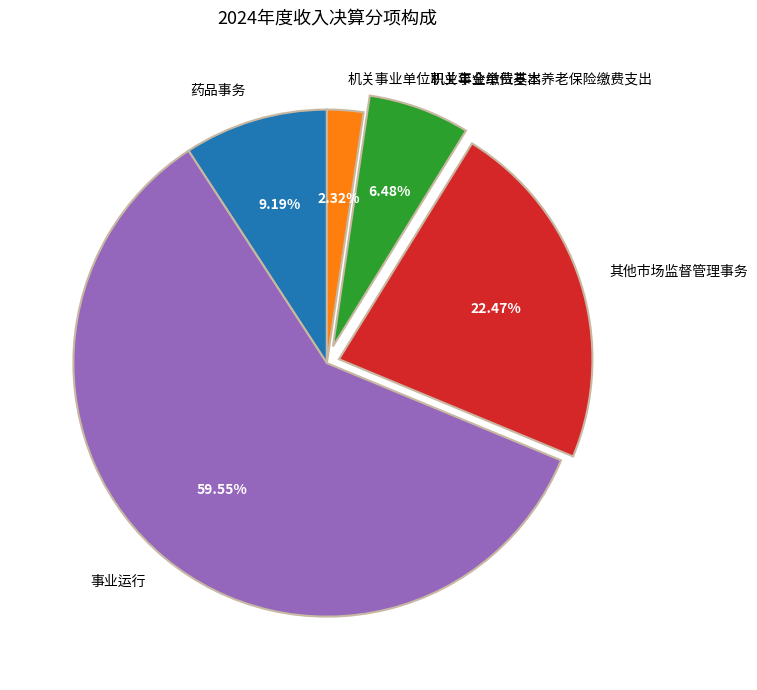

To the nearest percent, what is the combined percentage of 机关事业单位职业年金缴费支出 and 其他市场监督管理事务?

25%